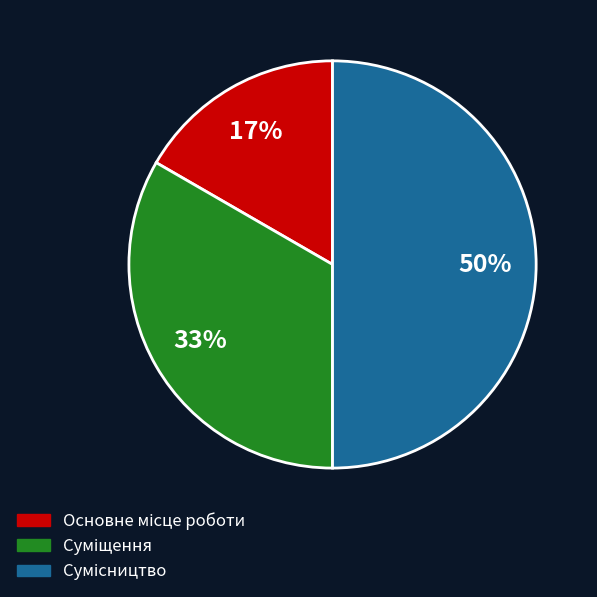

To the nearest percent, what is the average slice percentage?

33%